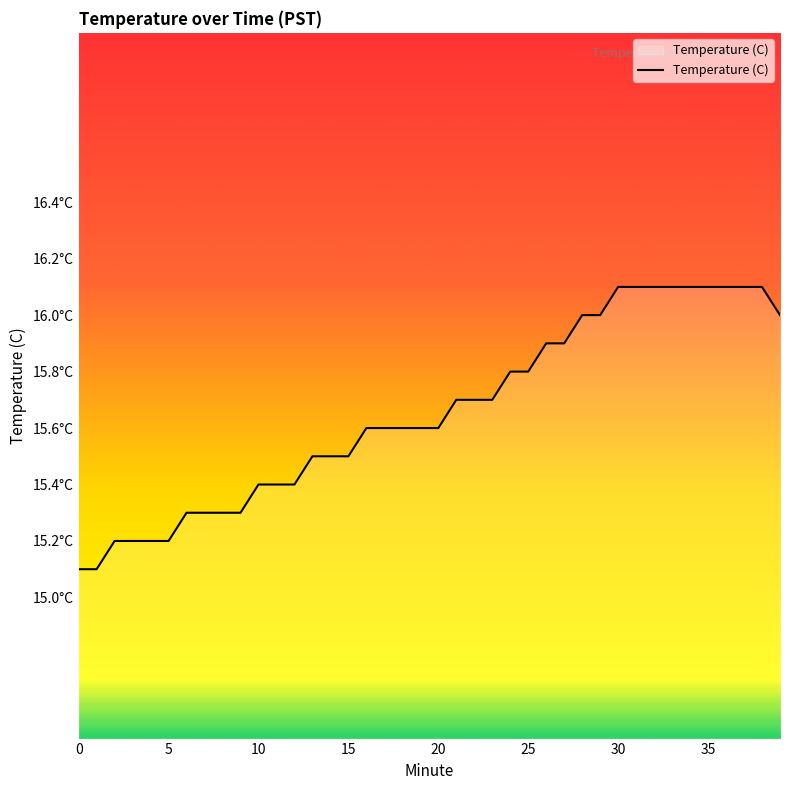

Is this an area chart (filled region under the line)?

Yes